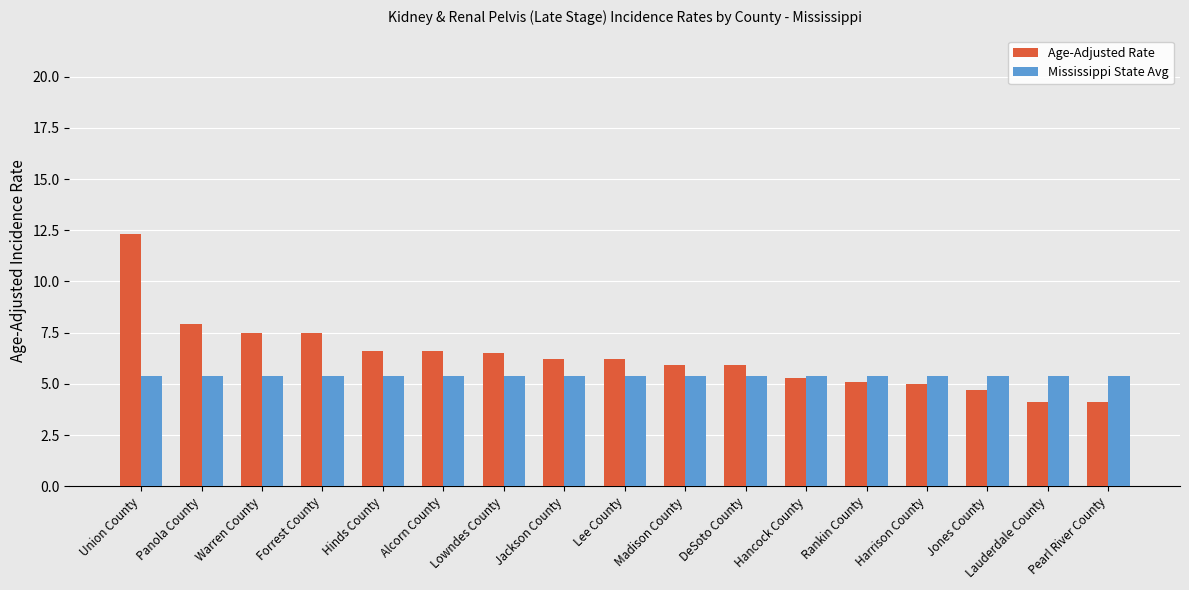

Which series has the largest total across all categories?

Age-Adjusted Rate